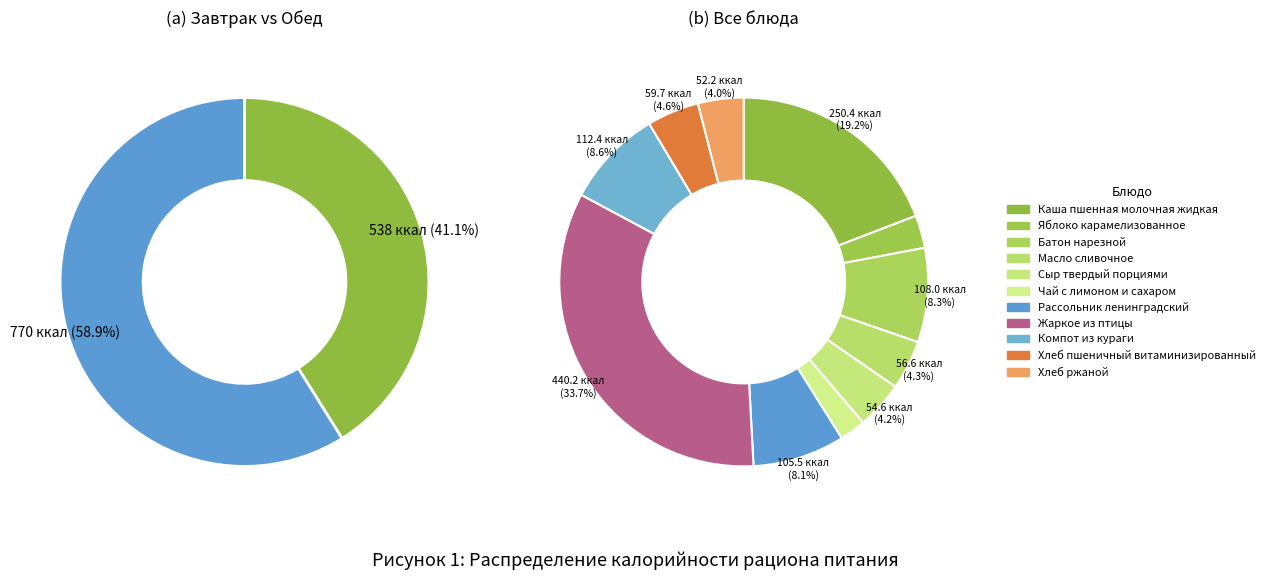

Does any single category account for the majority?

No